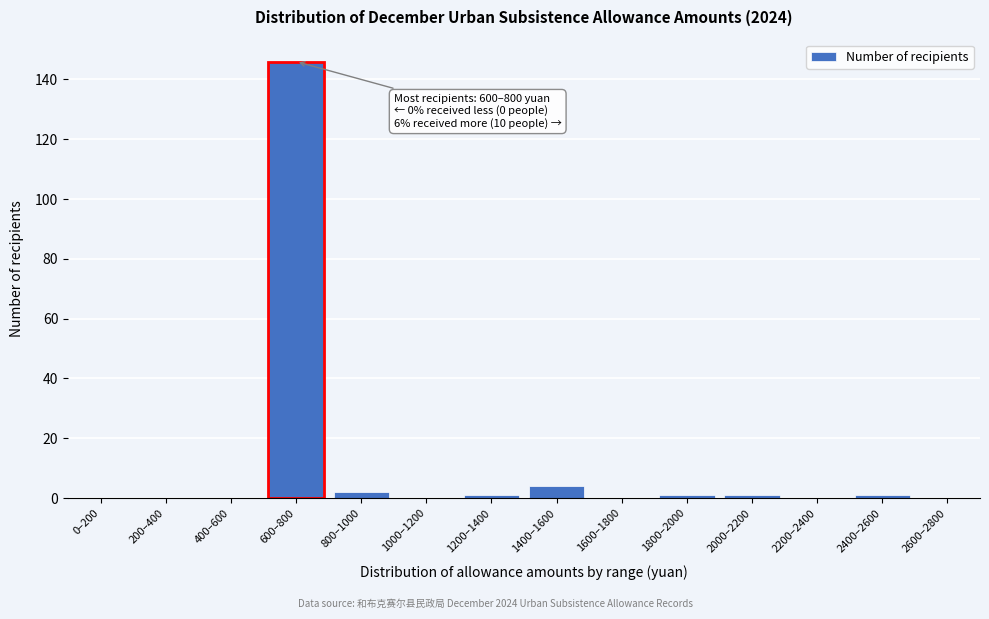

Reading left to right, extract all data points from this chart.

0–200=0	200–400=0	400–600=0	600–800=146	800–1000=2	1000–1200=0	1200–1400=1	1400–1600=4	1600–1800=0	1800–2000=1	2000–2200=1	2200–2400=0	2400–2600=1	2600–2800=0